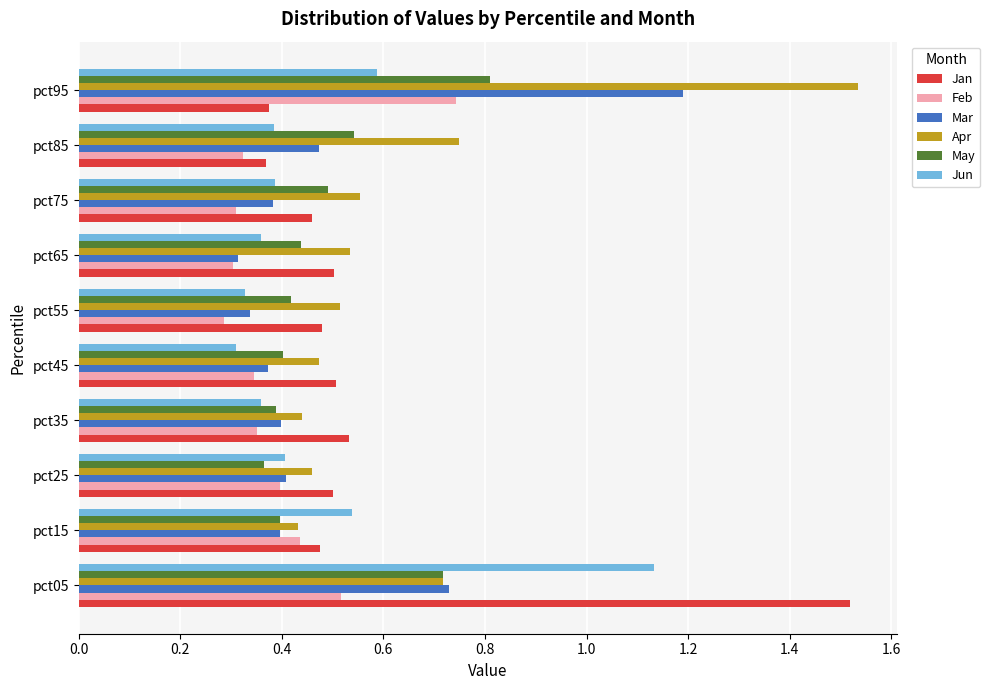

Which series has the largest total across all categories?

Apr